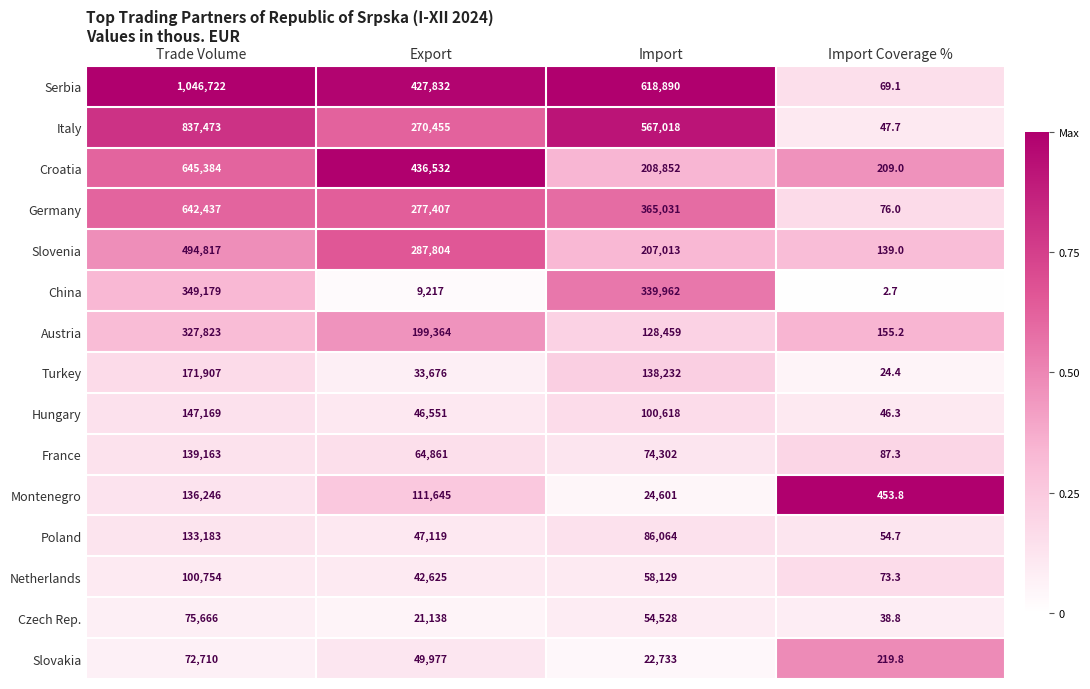

Rank the series at Export from lowest to highest value.

China, Czech Rep., Turkey, Netherlands, Hungary, Poland, Slovakia, France, Montenegro, Austria, Italy, Germany, Slovenia, Serbia, Croatia